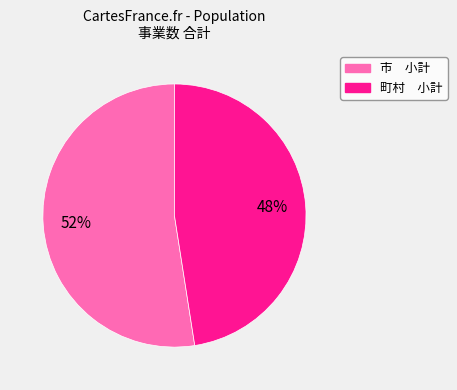

Which category has the biggest portion of the pie?

市 小計